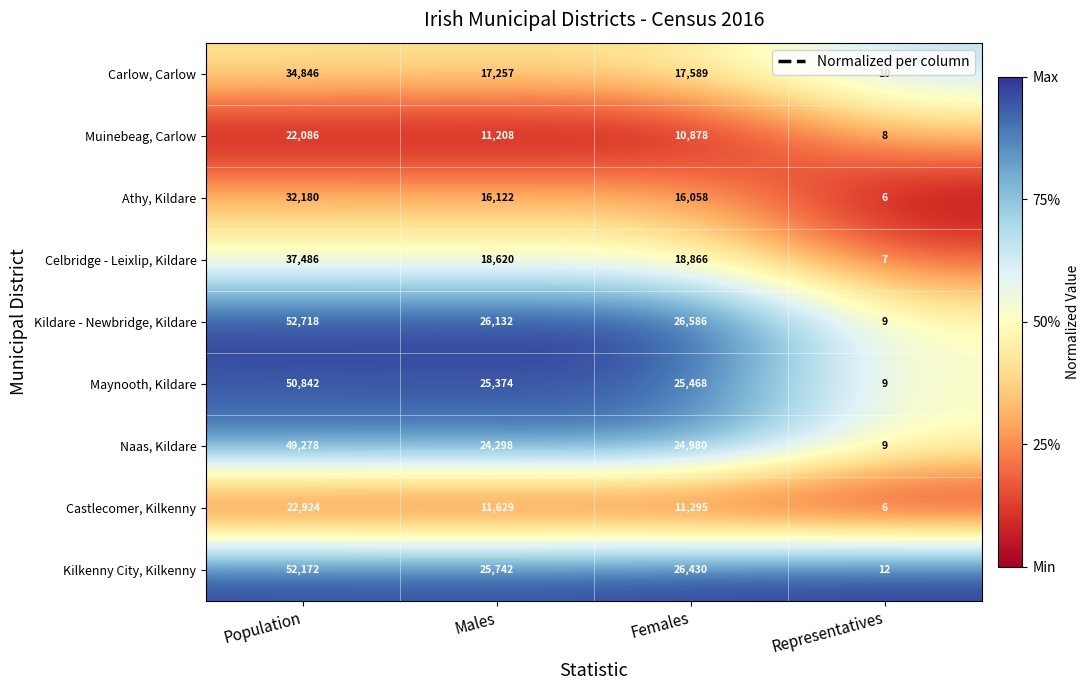

True or false: Muinebeag, Carlow has a value of 19377 at Males.

False